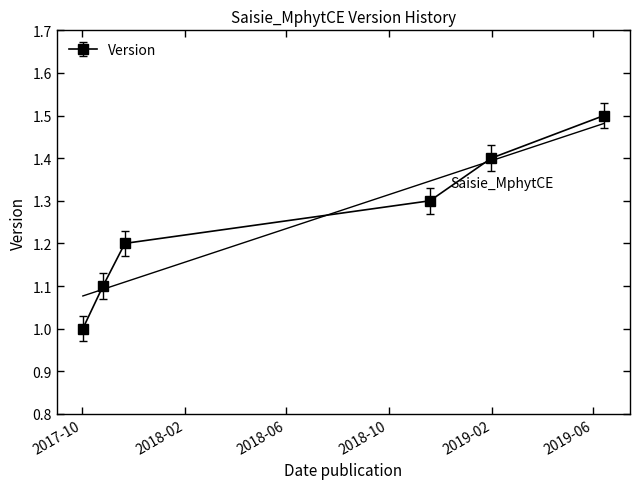

Where is the data nearest to the value 1?

2017-10-02